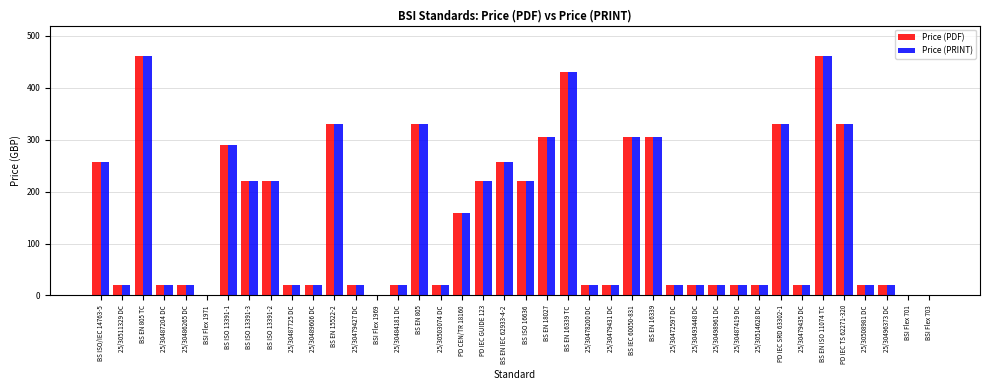

The Price (PRINT) series shows 301 at BS EN ISO 11074 TC. True or false?

False